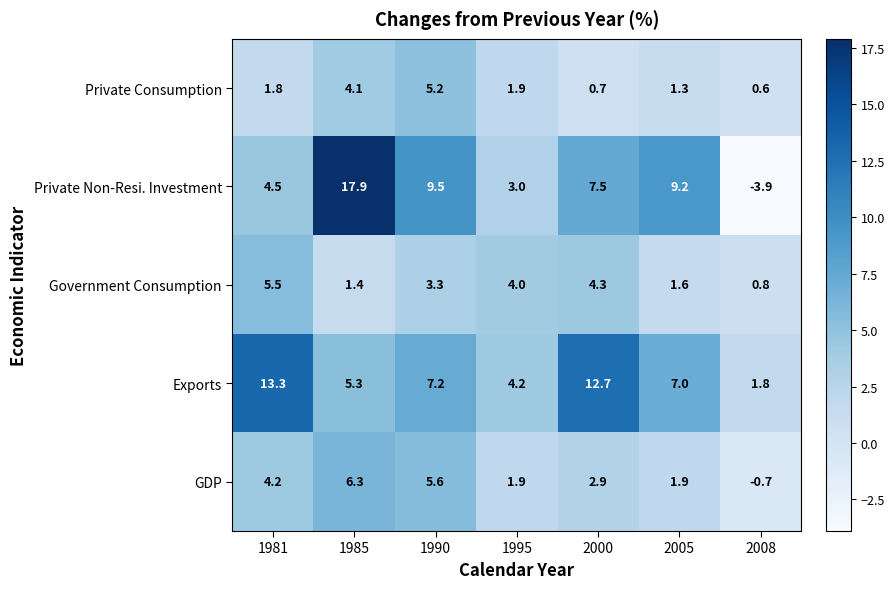

Which series changed the most between 1981 and 2000?

Private Non-Resi. Investment